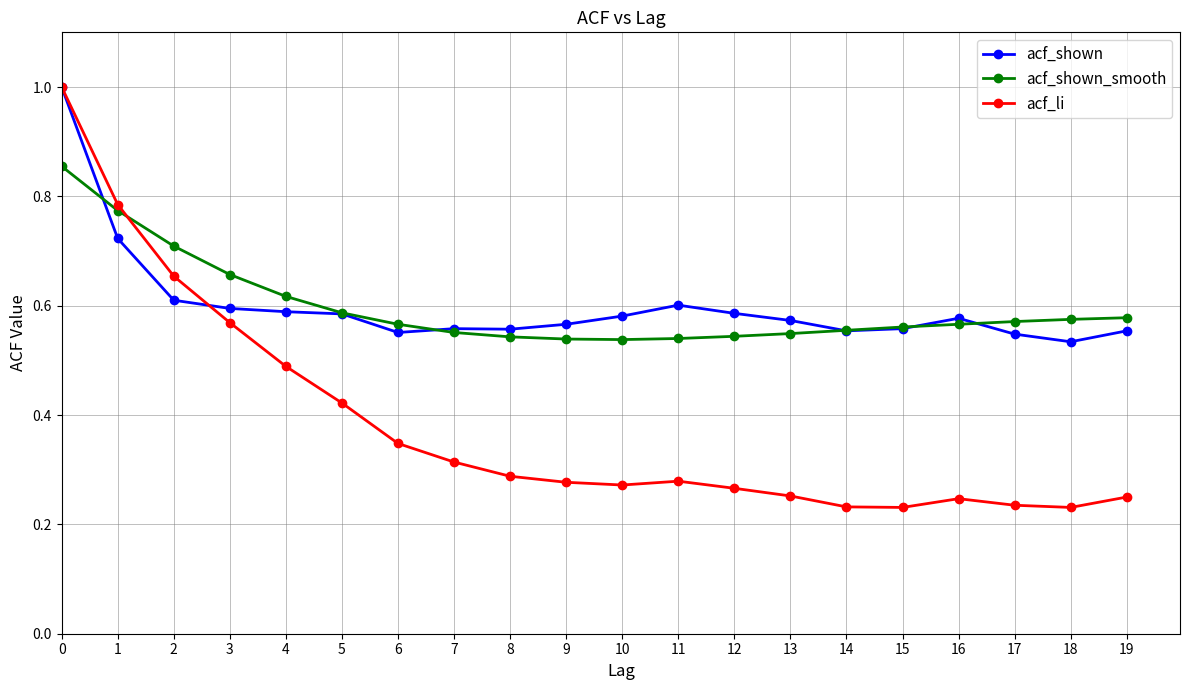

What is the total value across all series at 7?

1.4